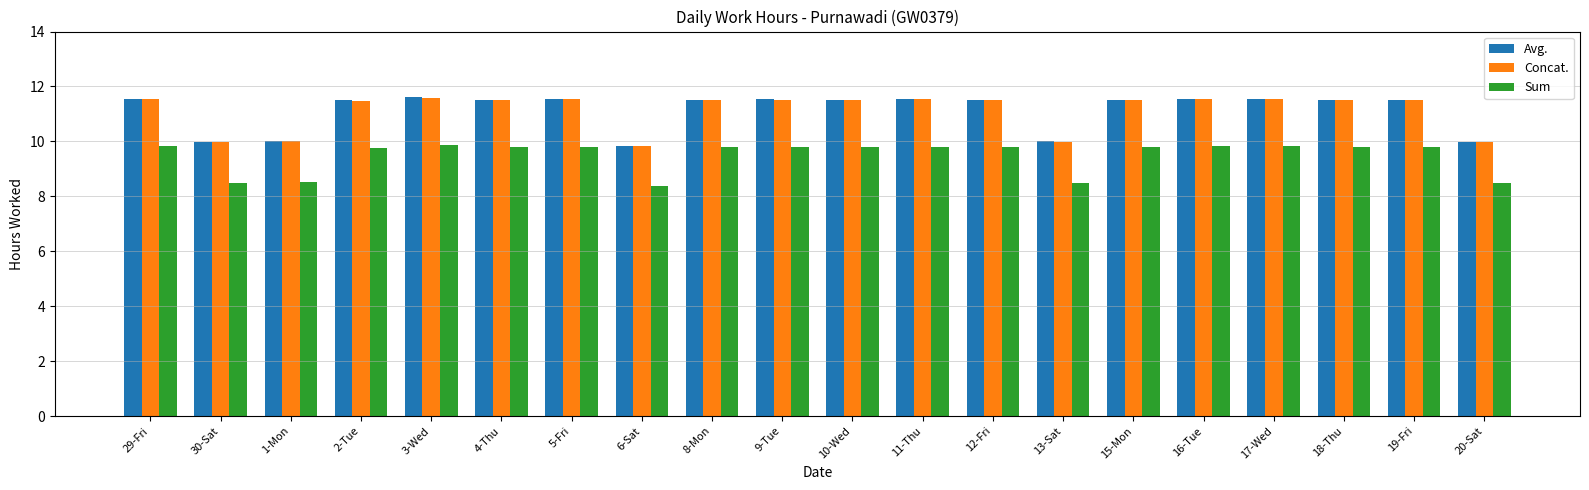

What is the label of the 15th bar from the right?

4-Thu